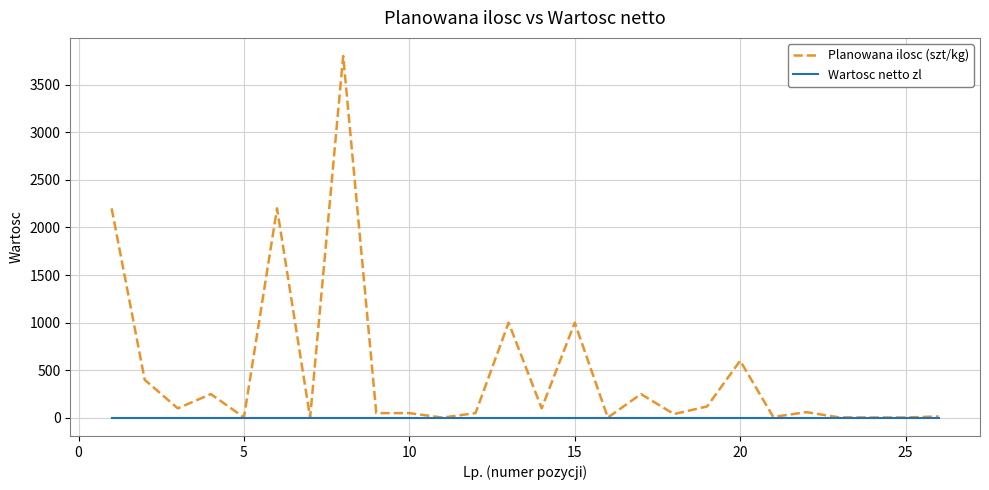

Which series has the widest spread of values?

Planowana ilosc (szt/kg)